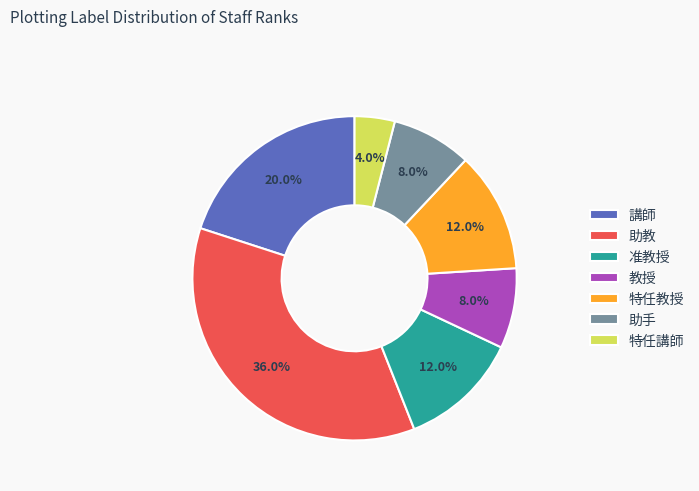

To the nearest percent, what portion does 教授 represent?

8%